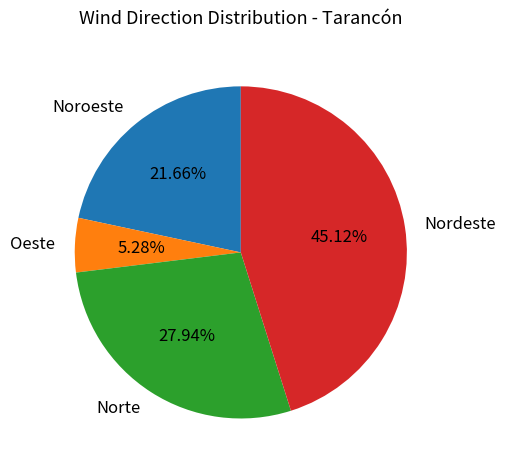

How many segments does this pie chart have?

4